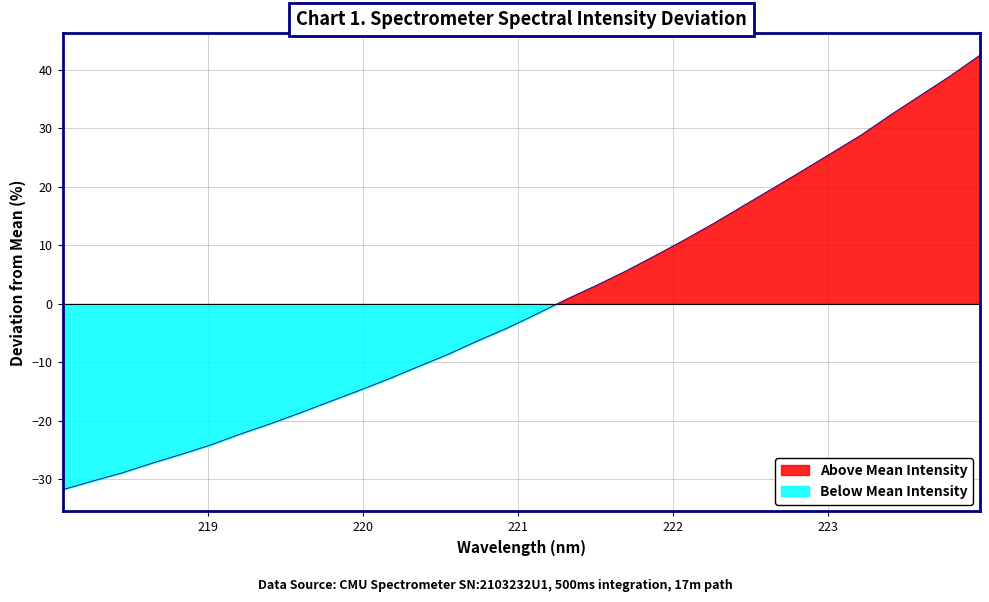

What is the change in value from 218.442 to 219.589?

+10.2